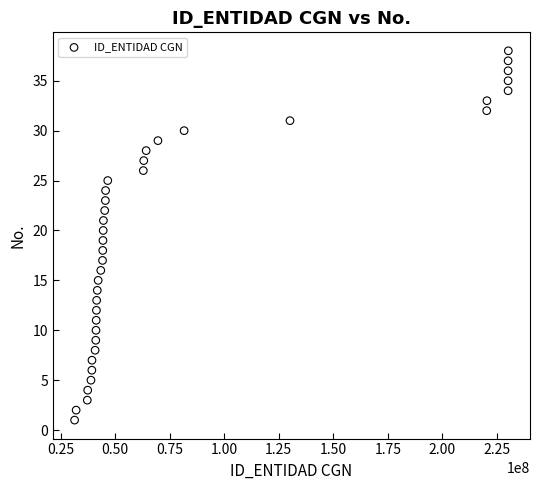

What is the range of X values (max minus min)?

198805001